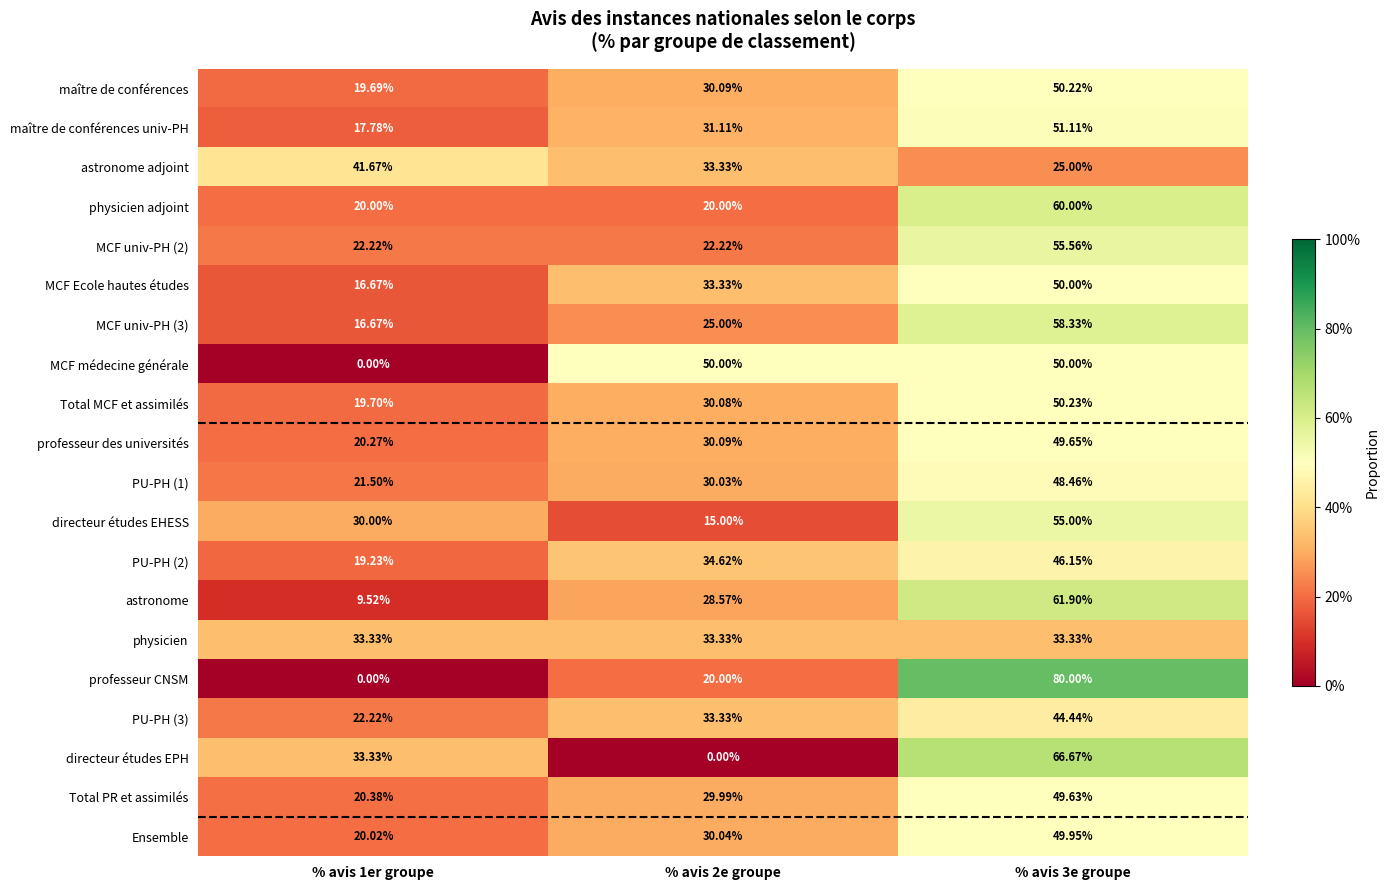

Which series changed the most between % avis 1er groupe and % avis 2e groupe?

MCF médecine générale